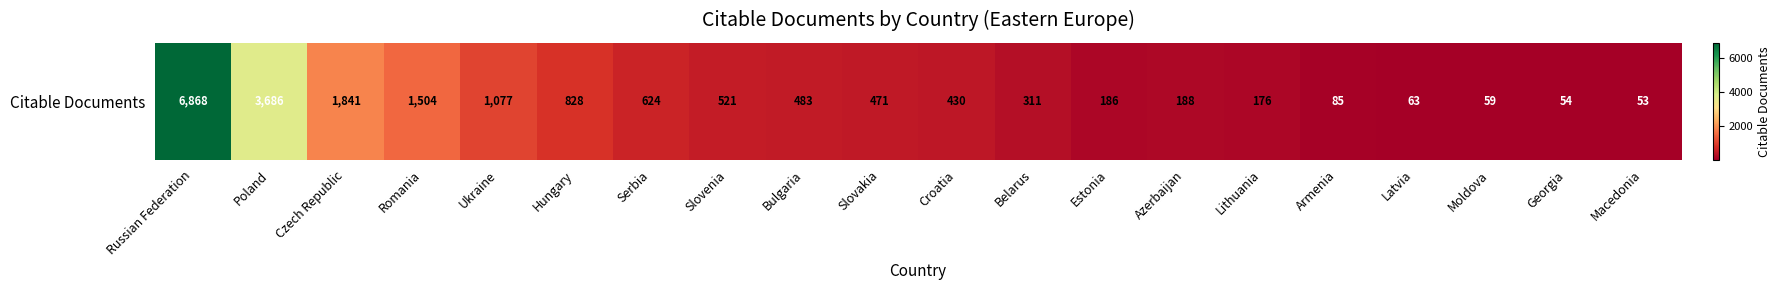

The value at Moldova is 40. True or false?

False